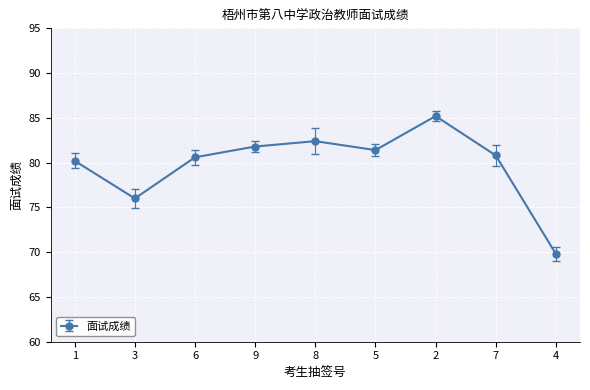

Rank the categories by value from highest to lowest.

2, 8, 9, 5, 7, 6, 1, 3, 4